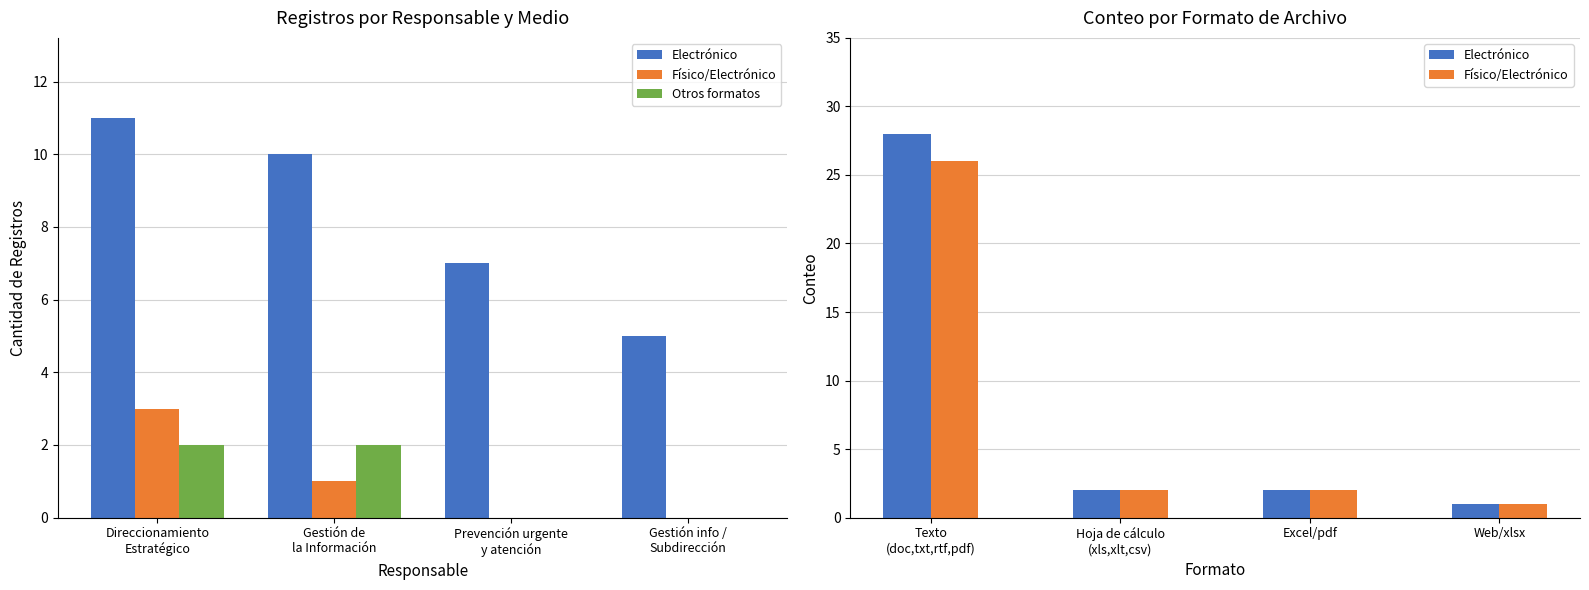

How many series are shown in this chart?

3